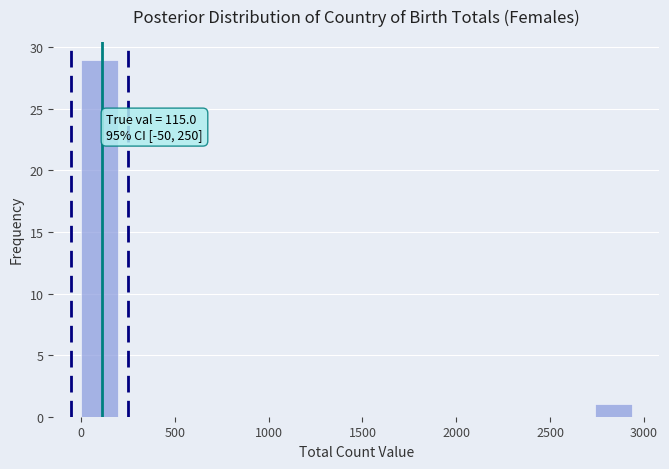

Around what value on the x-axis is the tallest bar? Give the approximate position of its centre, as read against the axis.

100